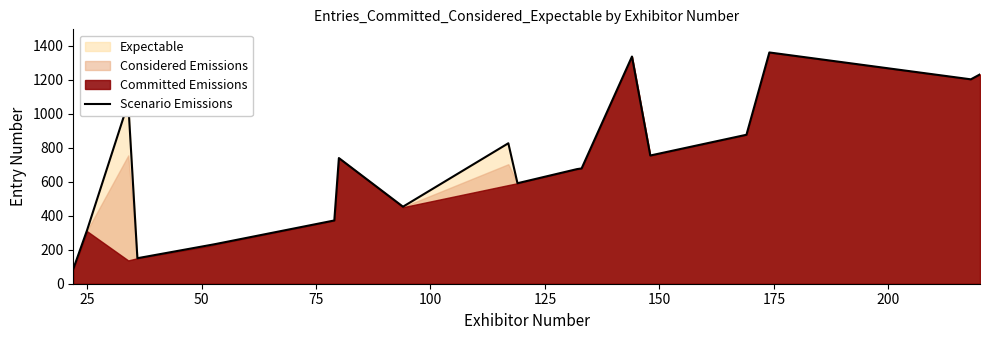

Reading left to right, what are all the values shown in this chart?

87	314	1064	150	228	233	372	739	453	826	591	674	678	1336	754	876	1360	1202	1231